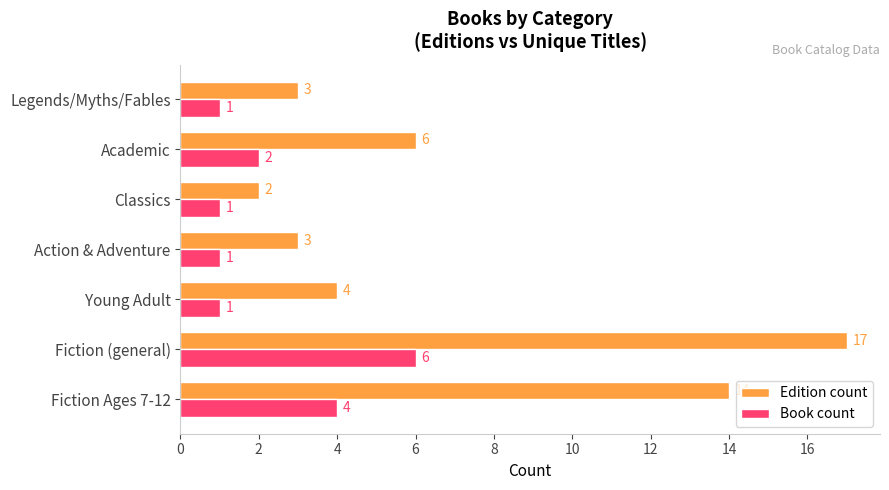

Read the Edition count value at Academic, to the nearest 5.

5